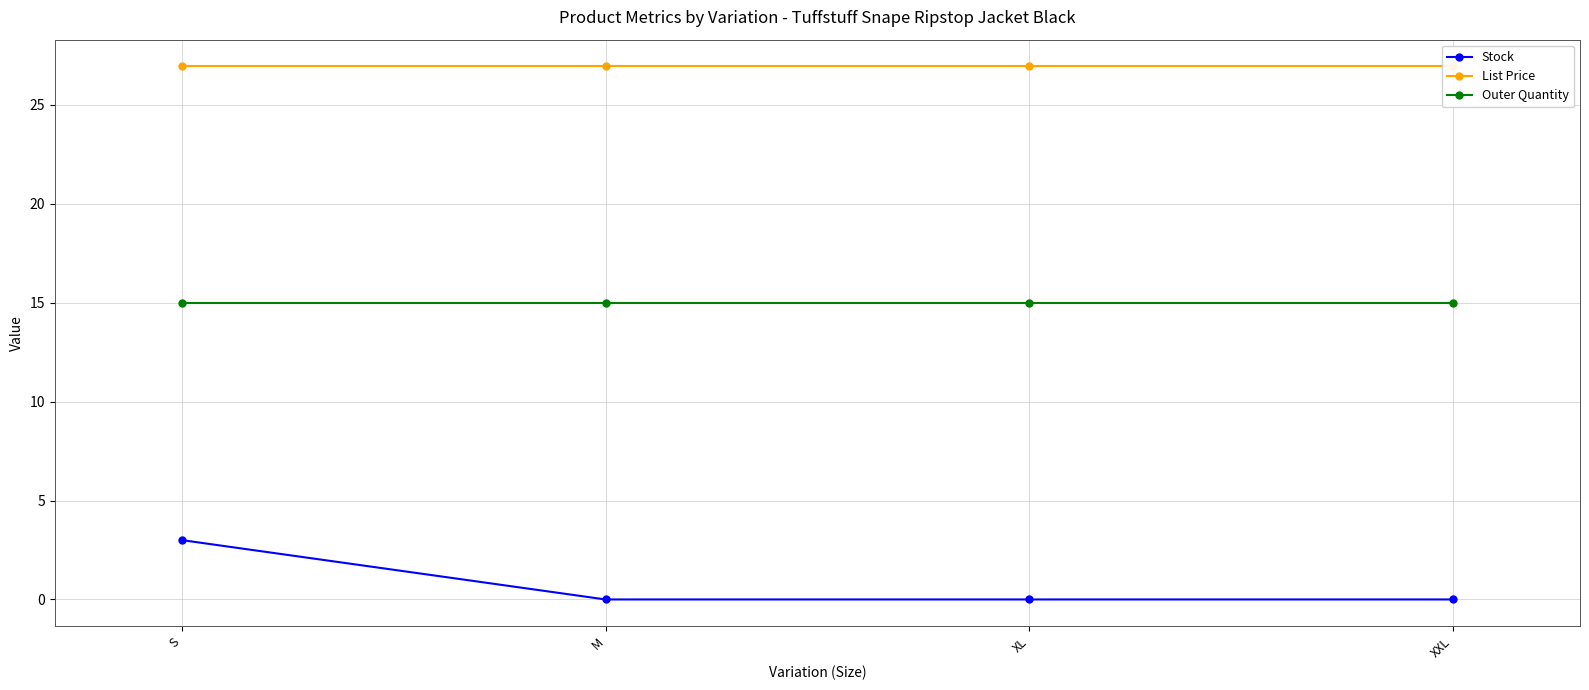

True or false: List Price has a value of 47.2 at S.

False